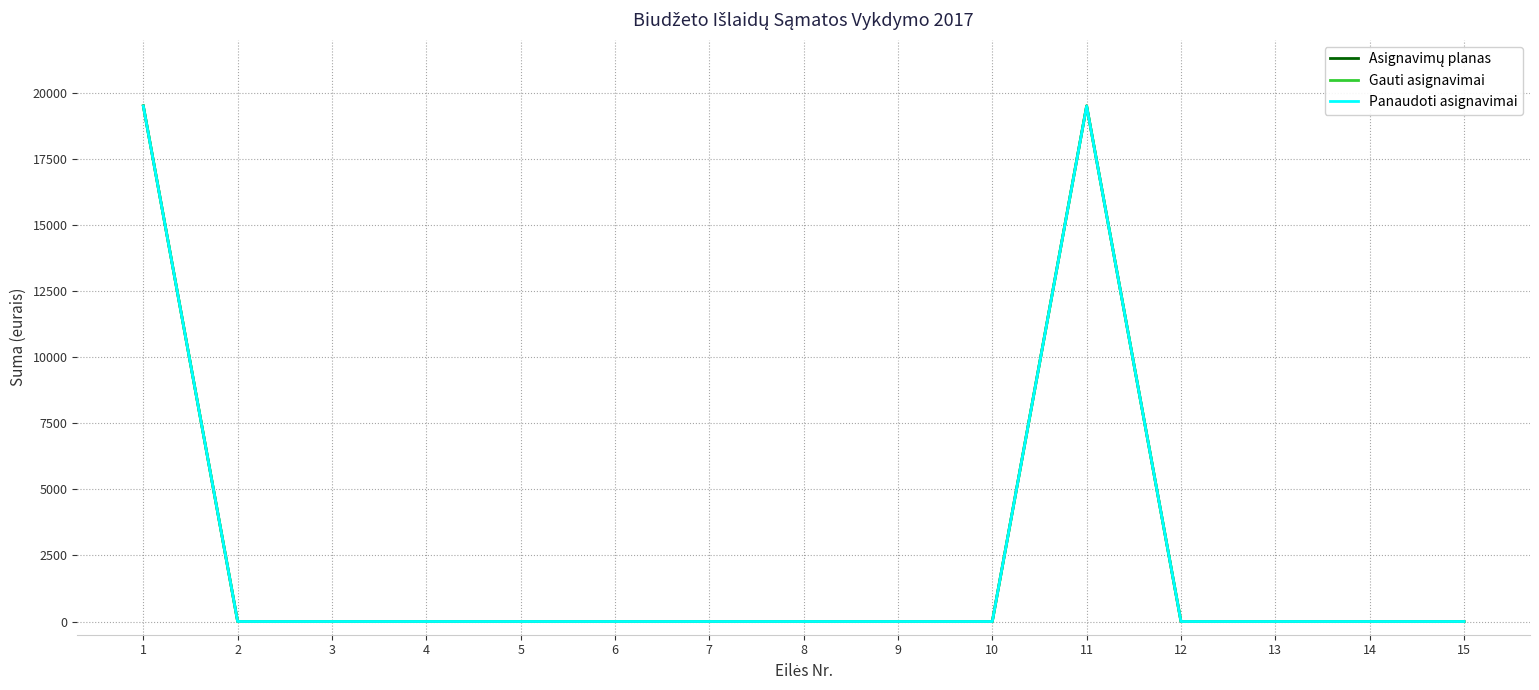

Is this an area chart (filled region under the line)?

No